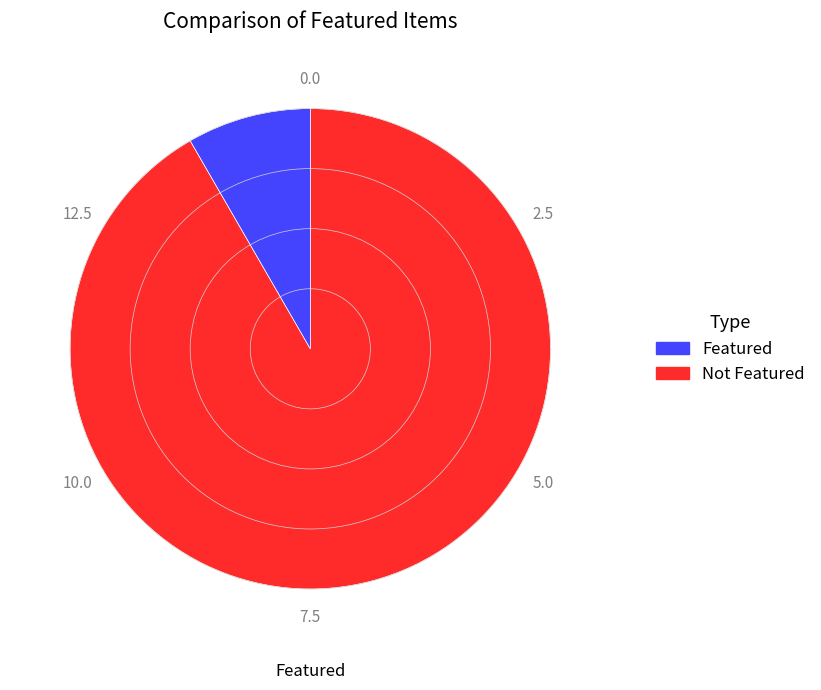

Does any single category account for the majority?

Yes